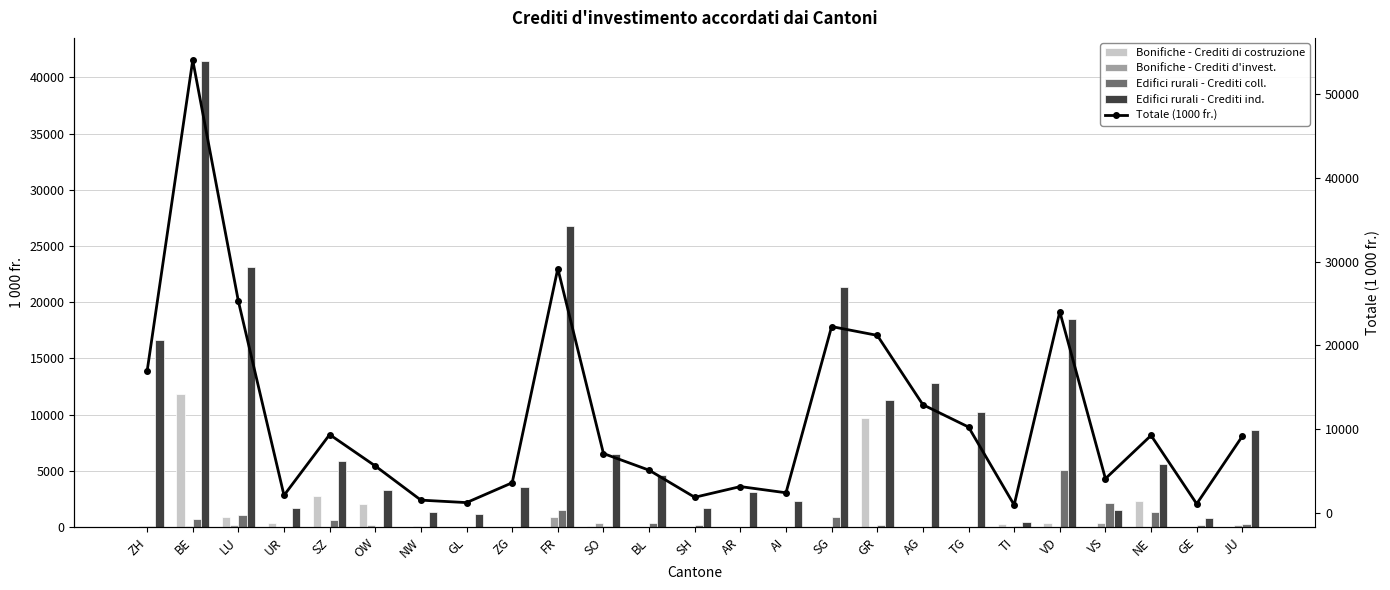

What are all the series names shown in the legend?

Bonifiche - Crediti di costruzione, Bonifiche - Crediti d'invest., Edifici rurali - Crediti coll., Edifici rurali - Crediti ind., Totale (1000 fr.)